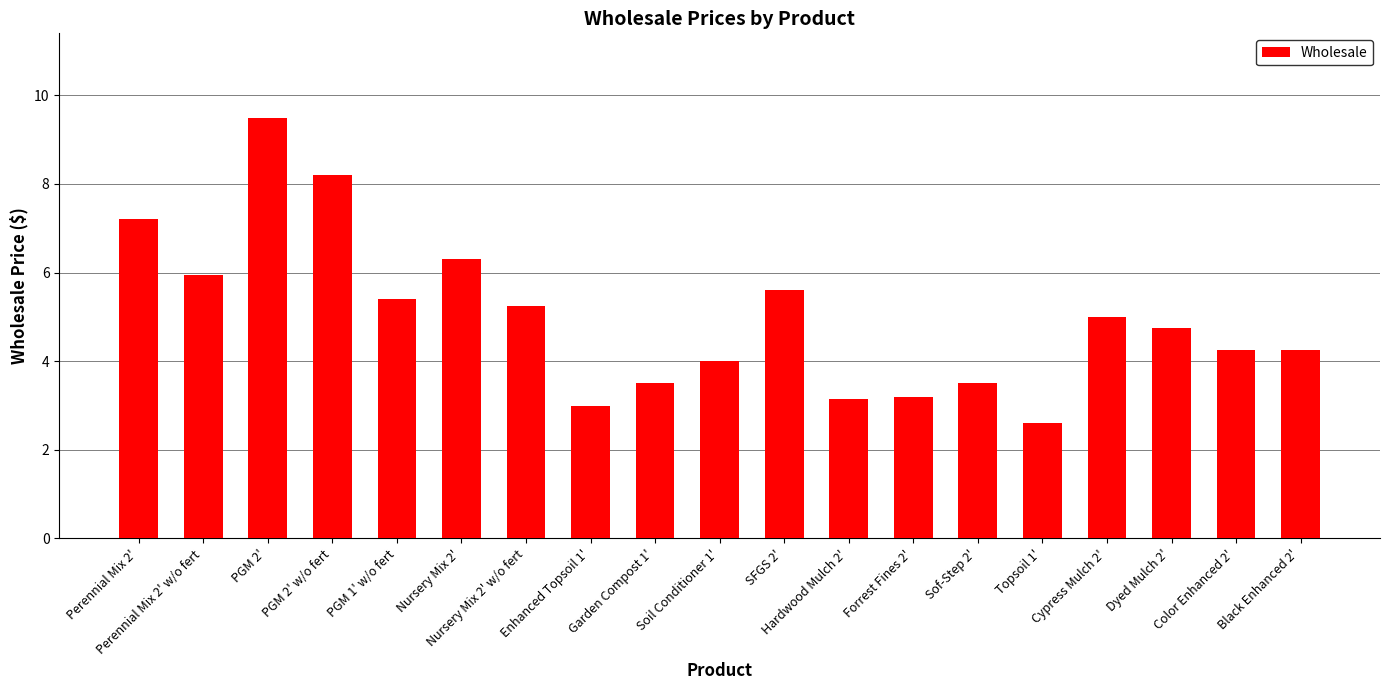

Are the bars grouped side by side (vs. stacked)?

No